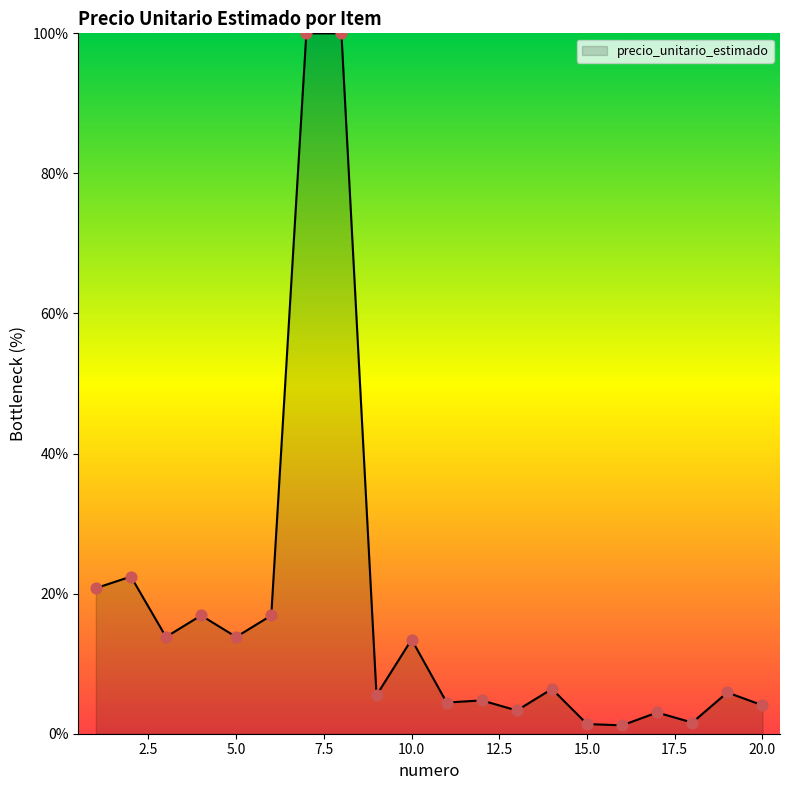

What is the greatest value displayed?

100.0